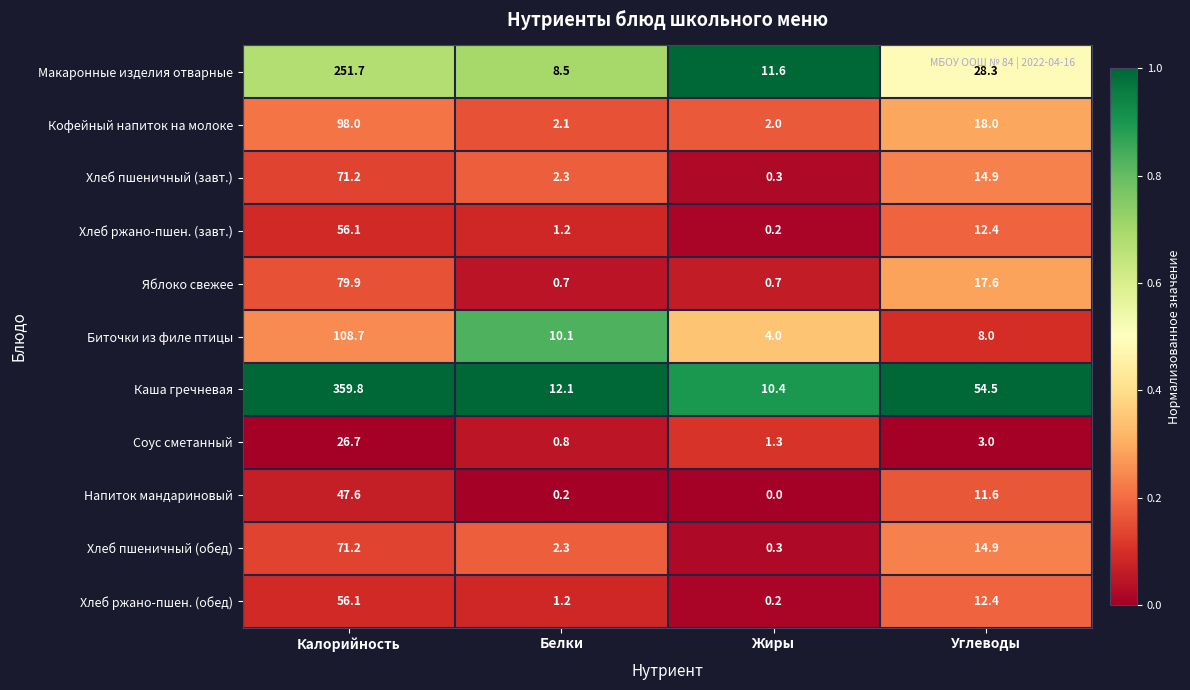

Count the number of data series in this chart.

11